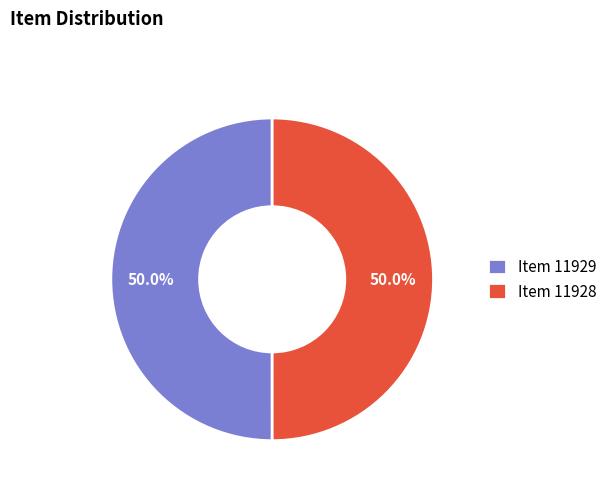

What percentage is NOT represented by Item 11929?

50.0%